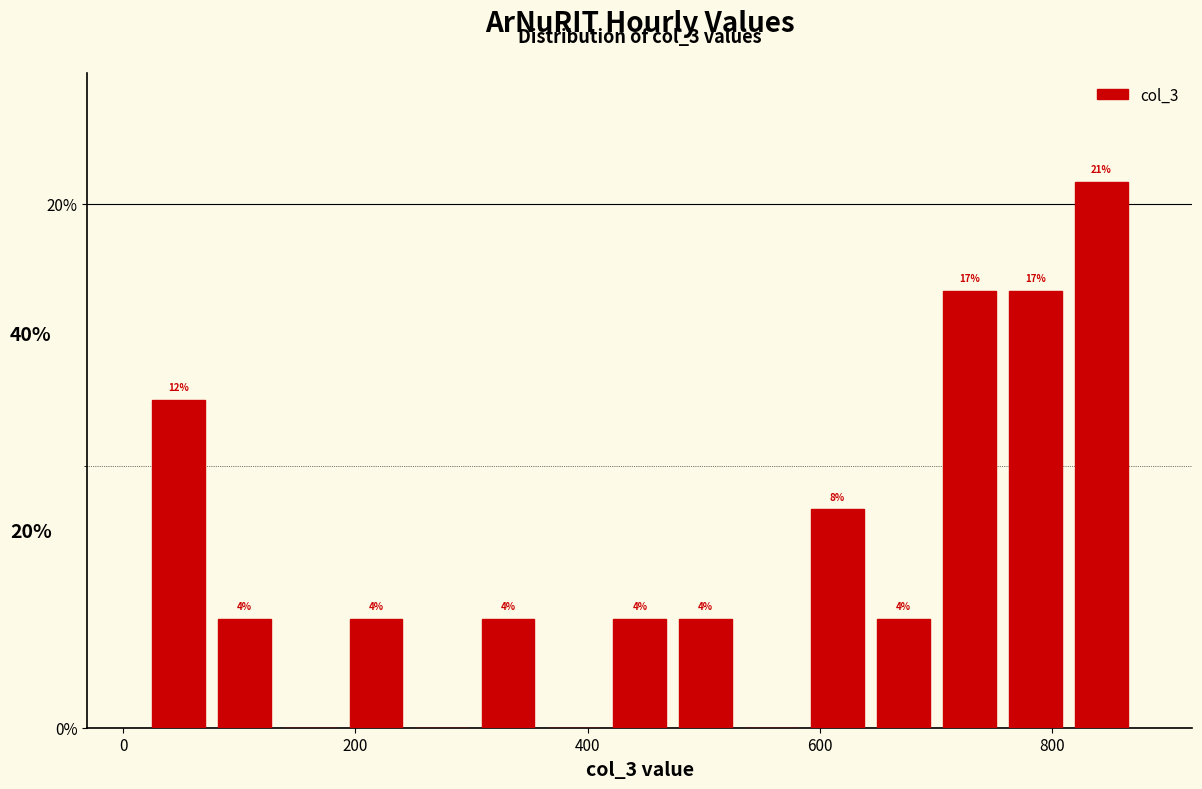

Around what value on the x-axis is the tallest bar? Give the approximate position of its centre, as read against the axis.

840